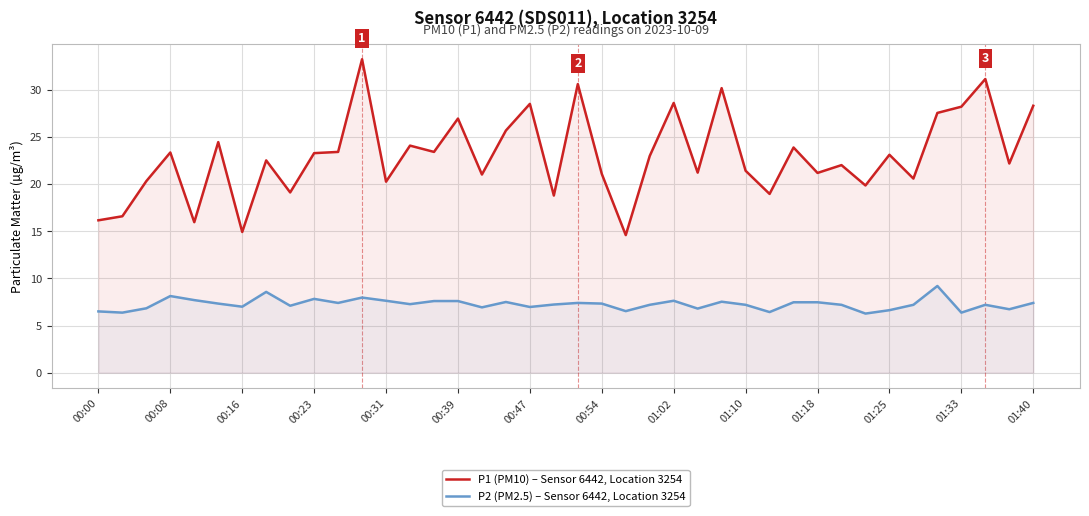

True or false: P1 (PM10) – Sensor 6442, Location 3254 and P2 (PM2.5) – Sensor 6442, Location 3254 intersect in this chart.

False